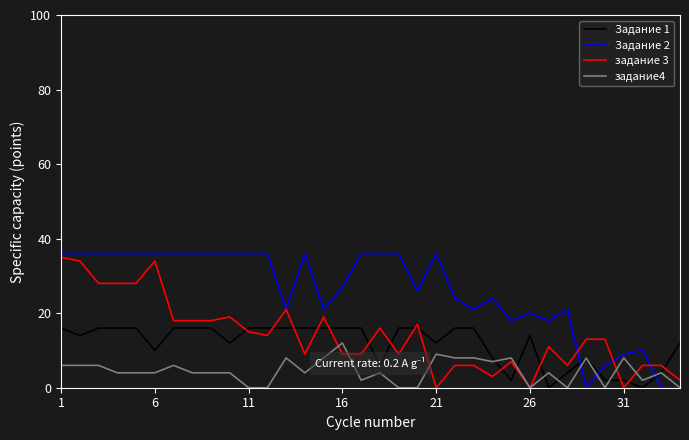

True or false: задание 3 and задание4 intersect in this chart.

True